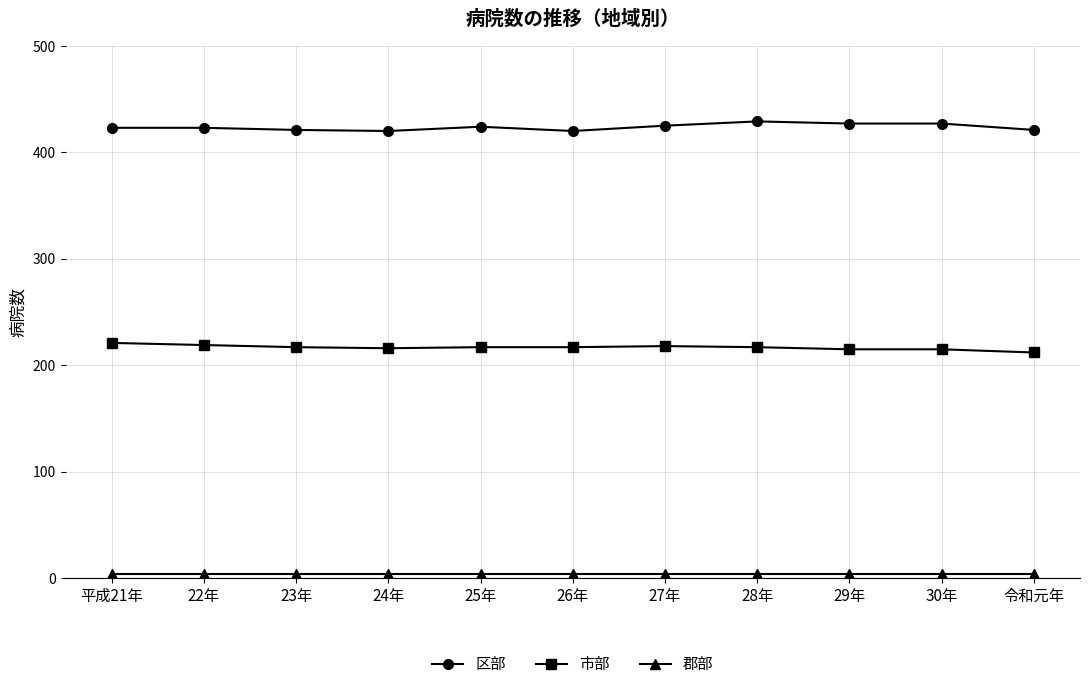

True or false: 区部 has a value of 629 at 22年.

False